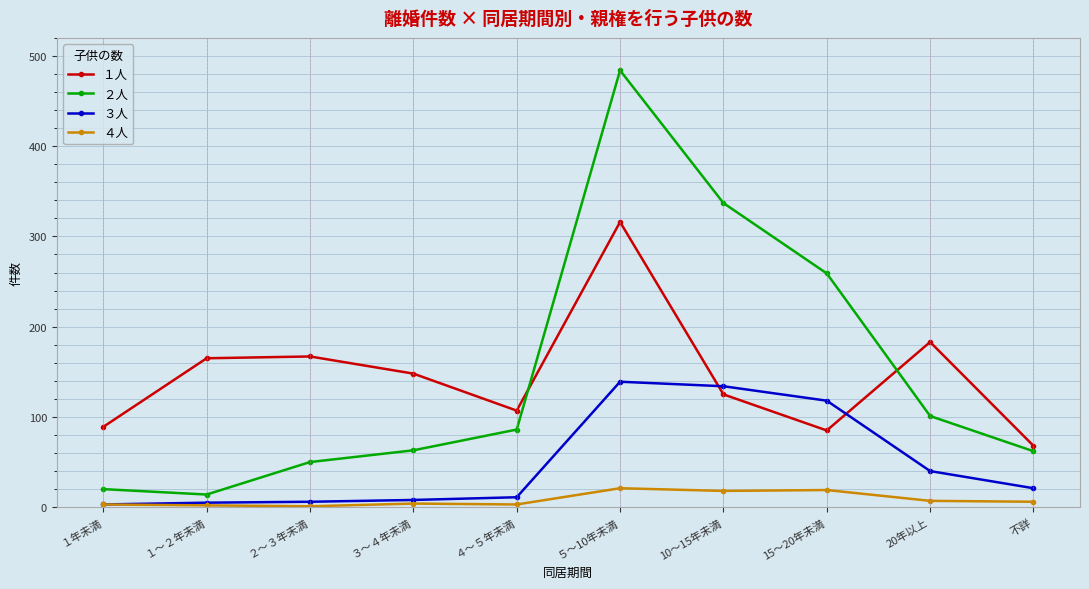

What is the difference between the highest and lowest values at ３～４年未満?

144